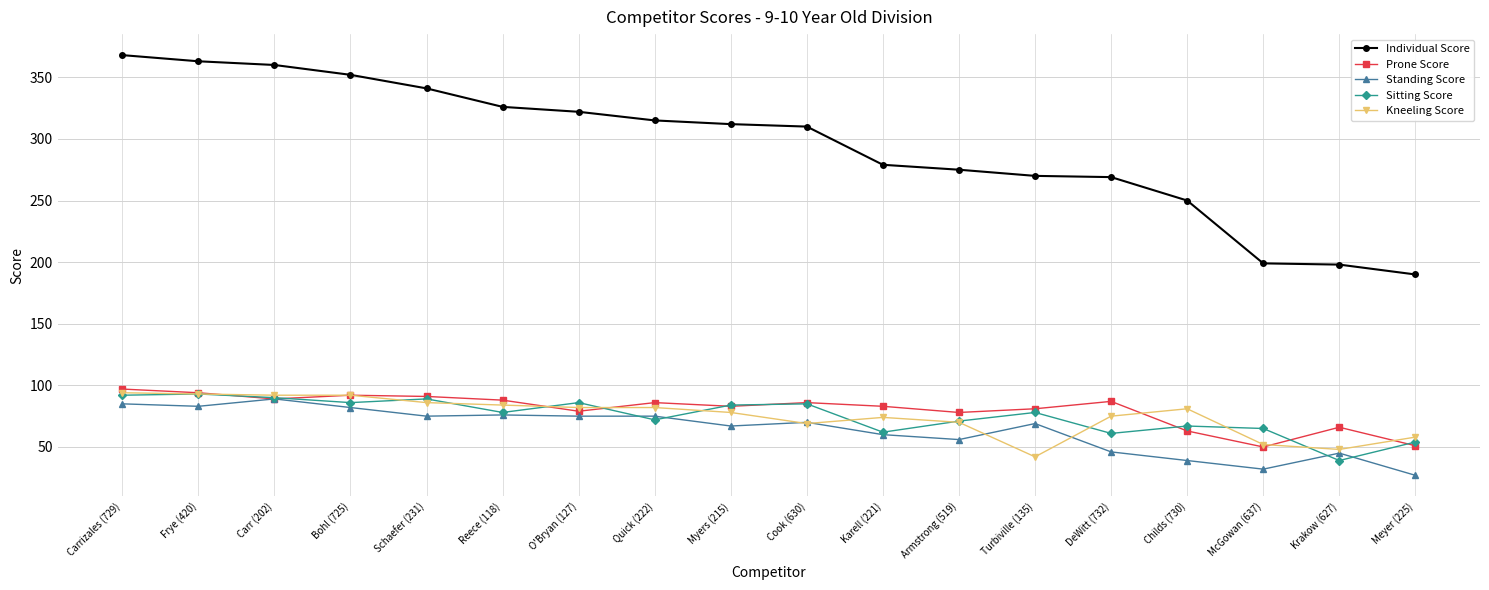

What is the difference between the highest and lowest values at Carrizales (729)?

283